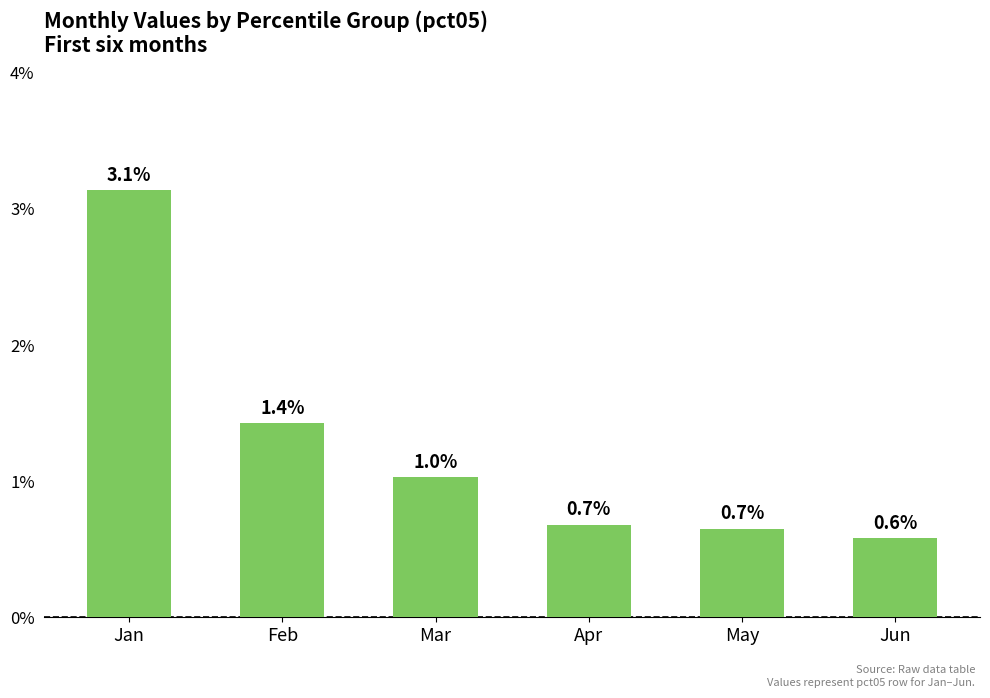

Which has a higher value, Apr or Jan?

Jan